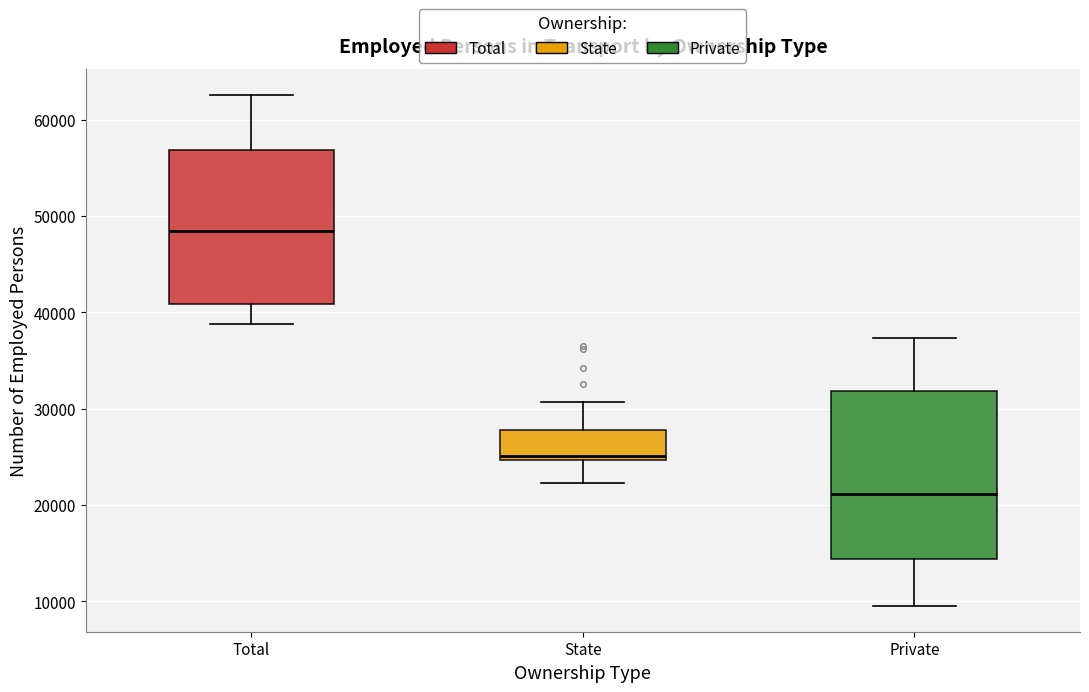

Reading left to right, transcribe this box plot: for each box, give where its median line is, the range the box spans, and where its two whiskers end, as read against the y-axis. The values are not printed on the chart, so give them approximately, as read against the axis.

Total: median 48000, box 41000 to 57000, whiskers 39000 to 63000
State: median 25000 (just above the box's lower edge), box 25000 to 28000, whiskers 22000 to 31000
Private: median 21000, box 14000 to 32000, whiskers 9000 to 37000